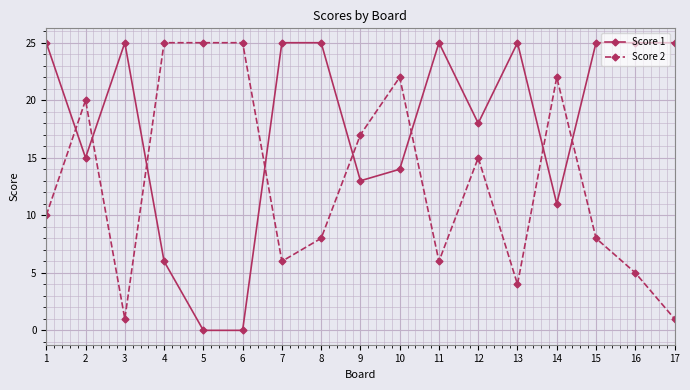

How many values in the Score 1 series are below 25?

8